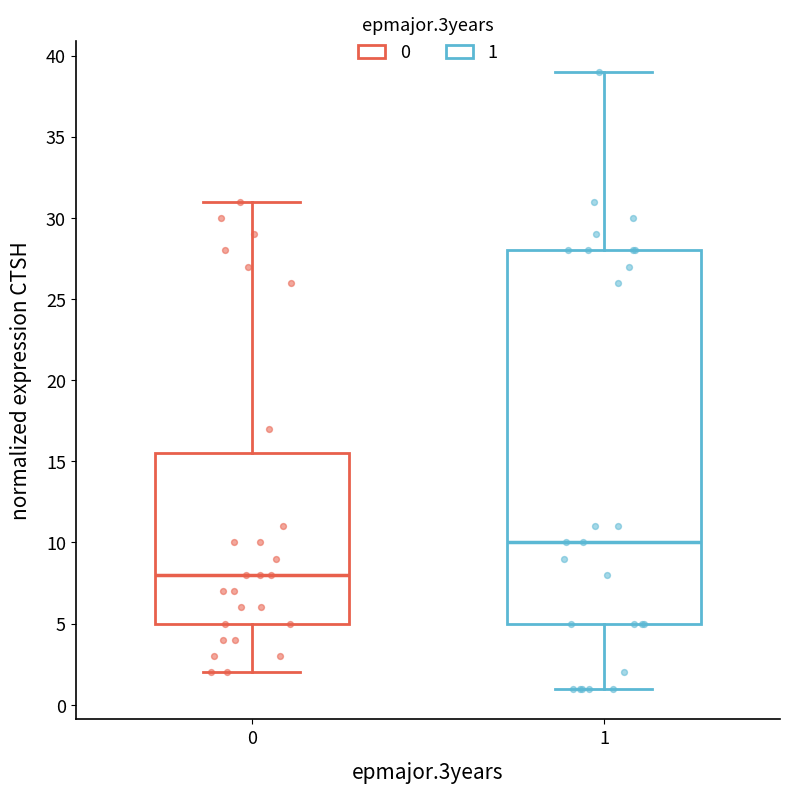

Which box's median line is the highest?

1